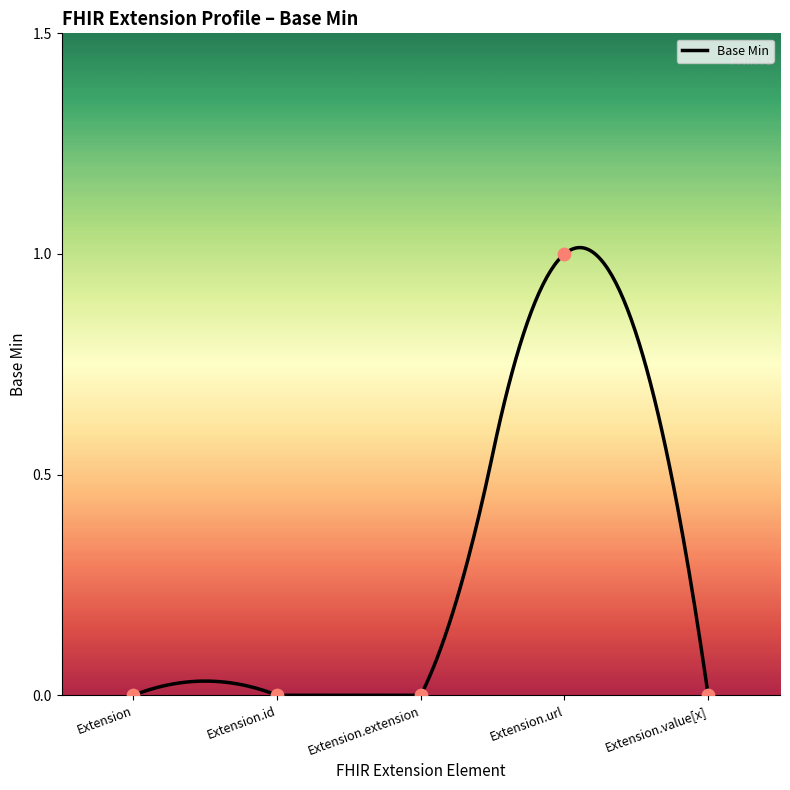

Which has a higher value, Extension.url or Extension.value[x]?

Extension.url